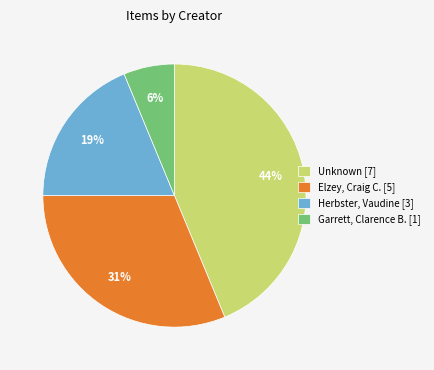

Between Garrett, Clarence B. [1] and Unknown [7], which is larger?

Unknown [7]